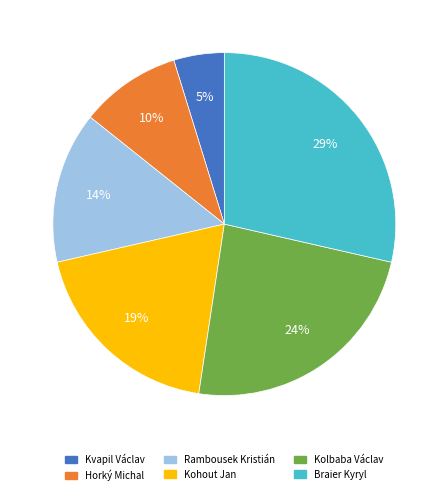

Which has a higher value, Braier Kyryl or Rambousek Kristián?

Braier Kyryl